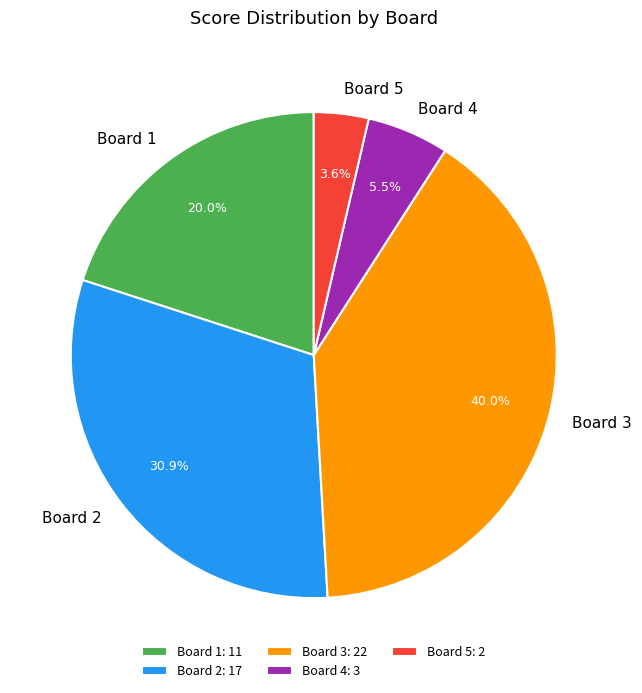

What percentage is the Board 2 slice, to the nearest percent?

31%